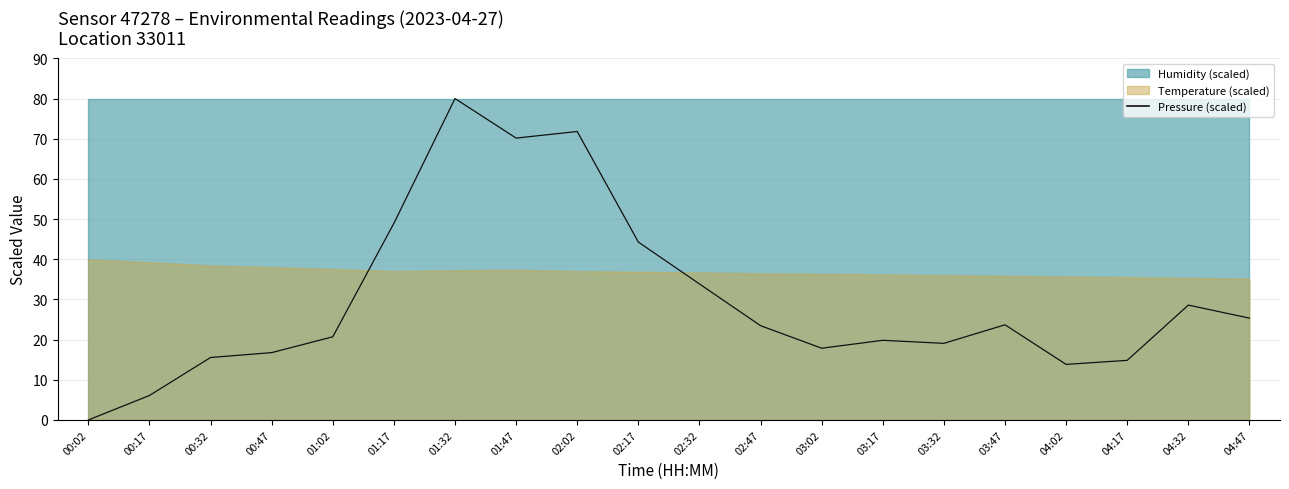

Which category has the highest value across all series?

01:32